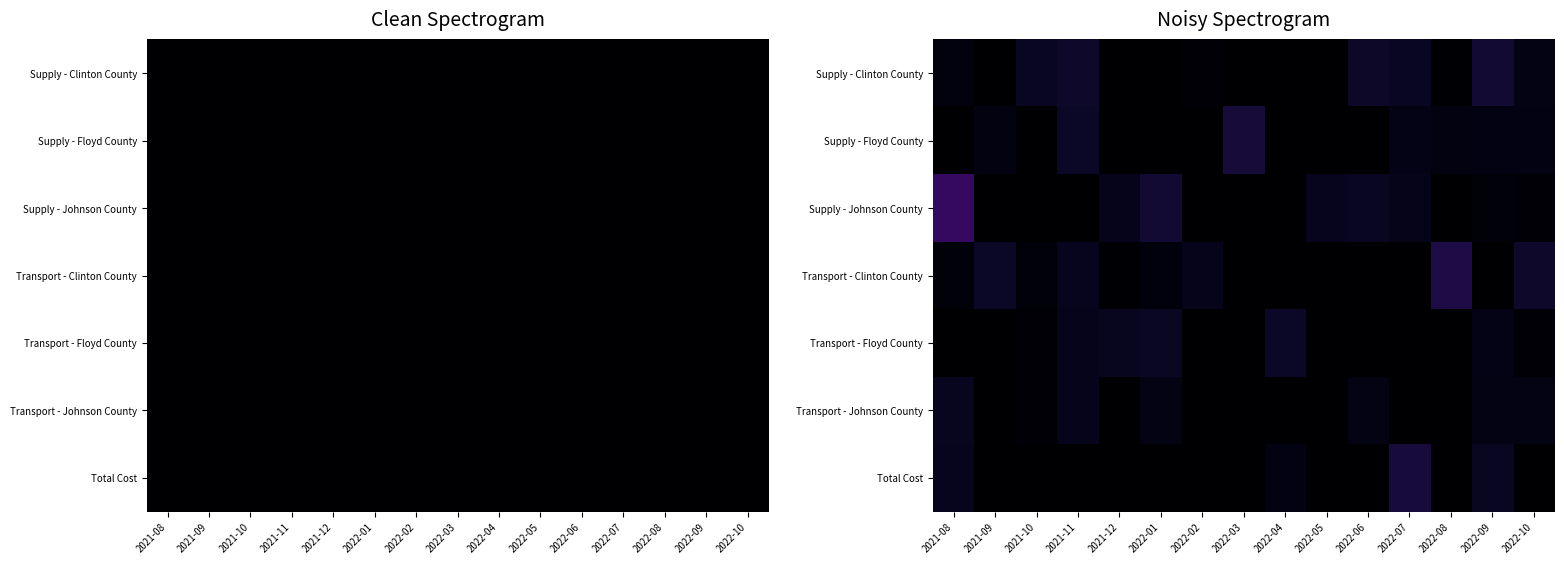

Between 2022-08 and 2021-09, which is larger?

2022-08